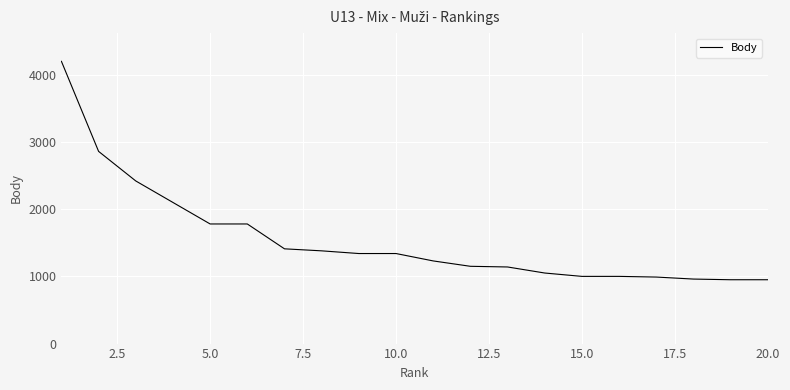

What is the difference between the maximum and minimum values?

3250